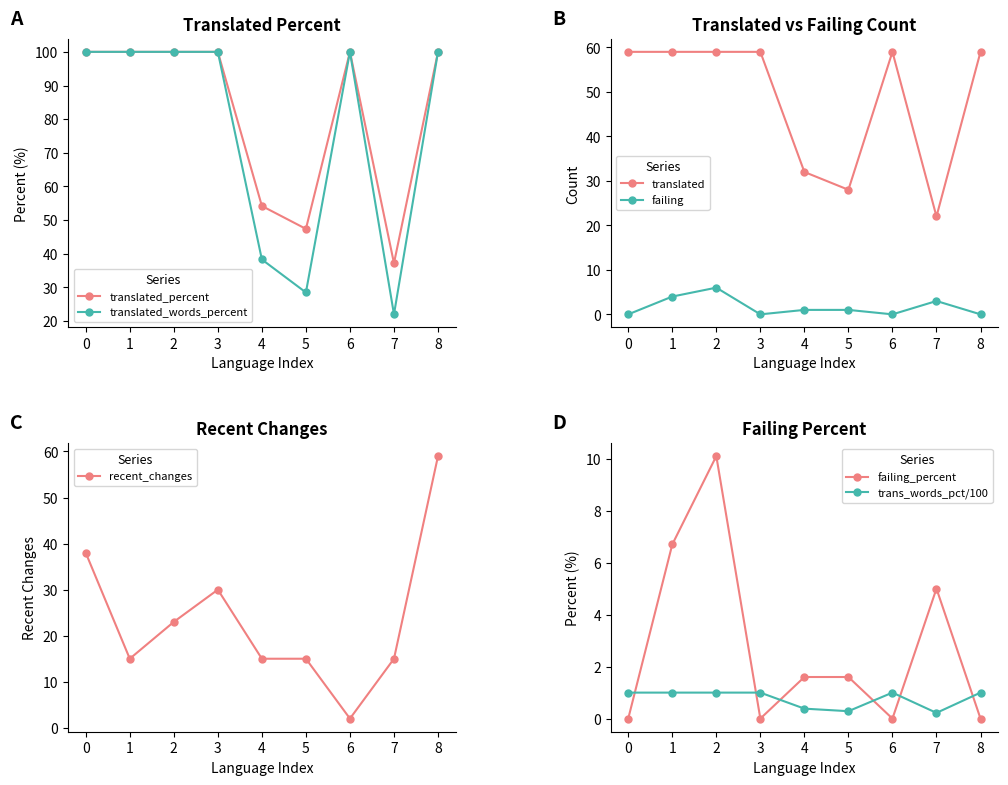

True or false: translated_words_percent and recent_changes intersect in this chart.

False